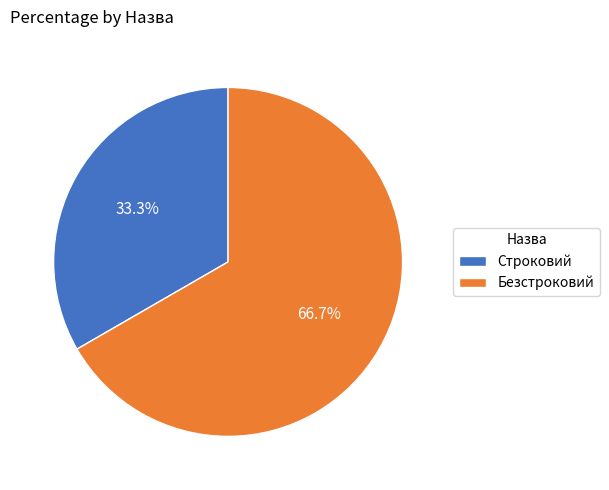

How much of the chart is everything except Безстроковий?

33.3%